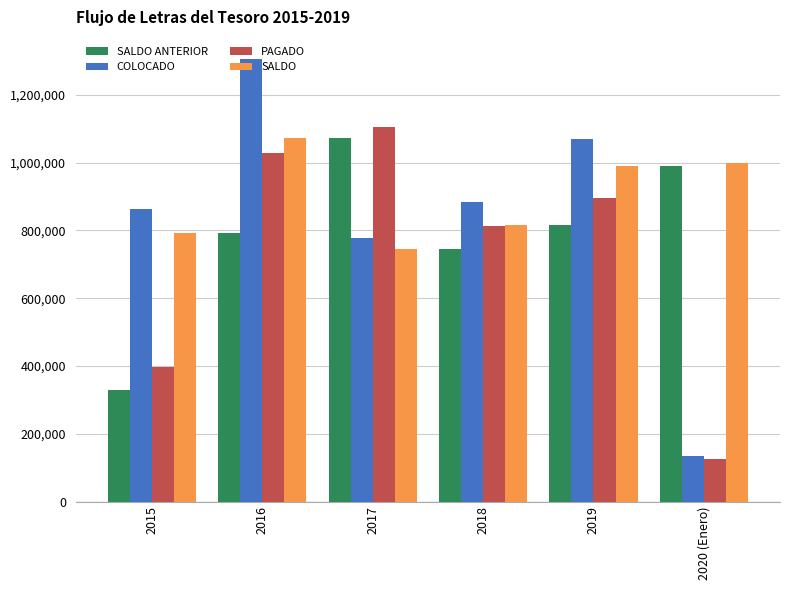

Where is COLOCADO nearest to the value 719509?

2017